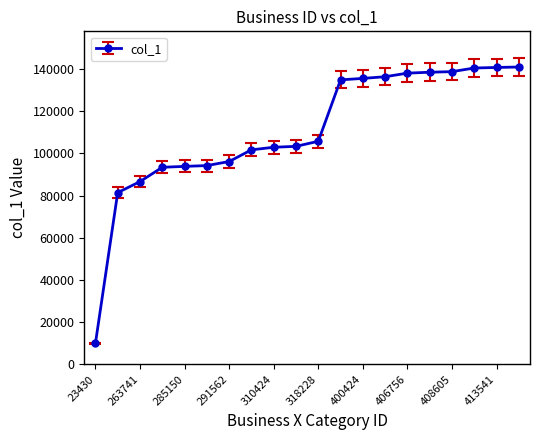

What is the value of the 17th point from the left?

138713